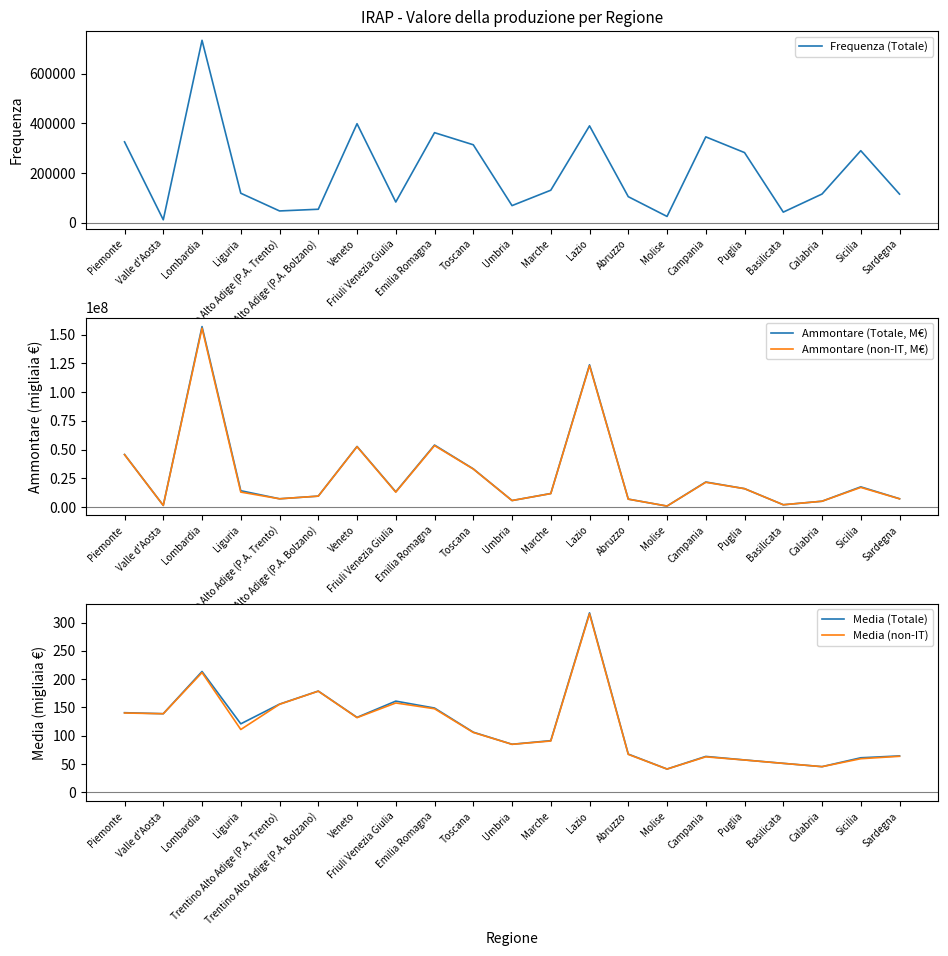

What is the sum of the Frequenza (Totale) values at Toscana and Valle d'Aosta?

325399